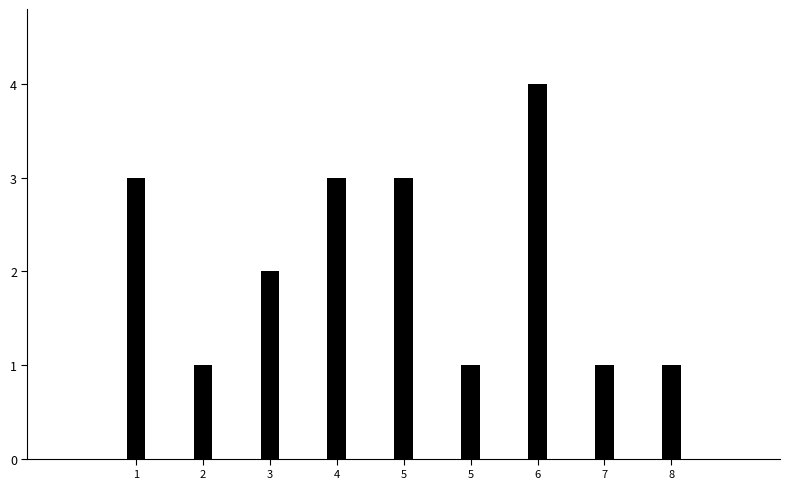

How many series are shown in this chart?

1